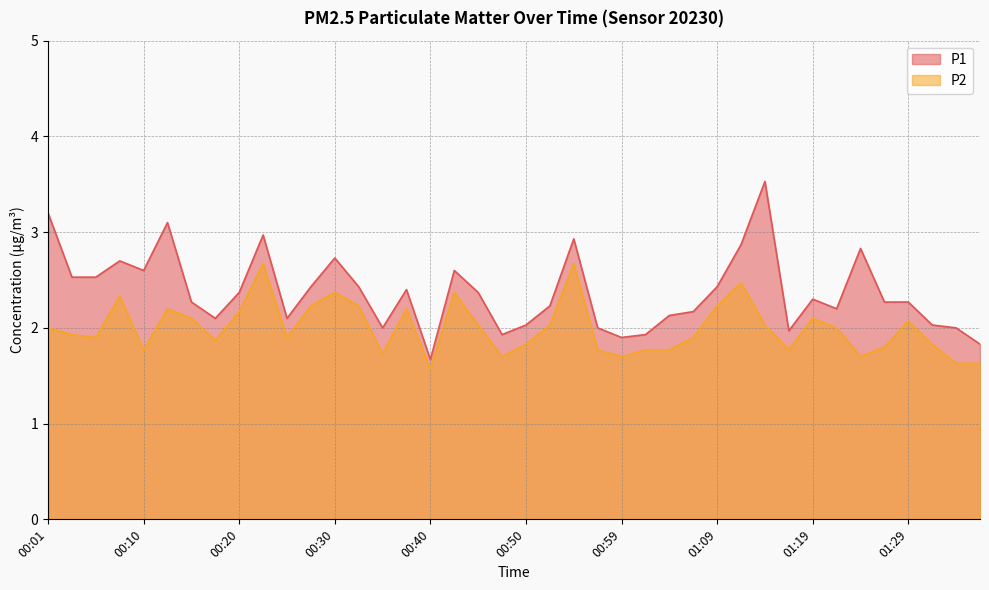

In P1, how many points are lower than both neighbors (excluding endpoints)?

9